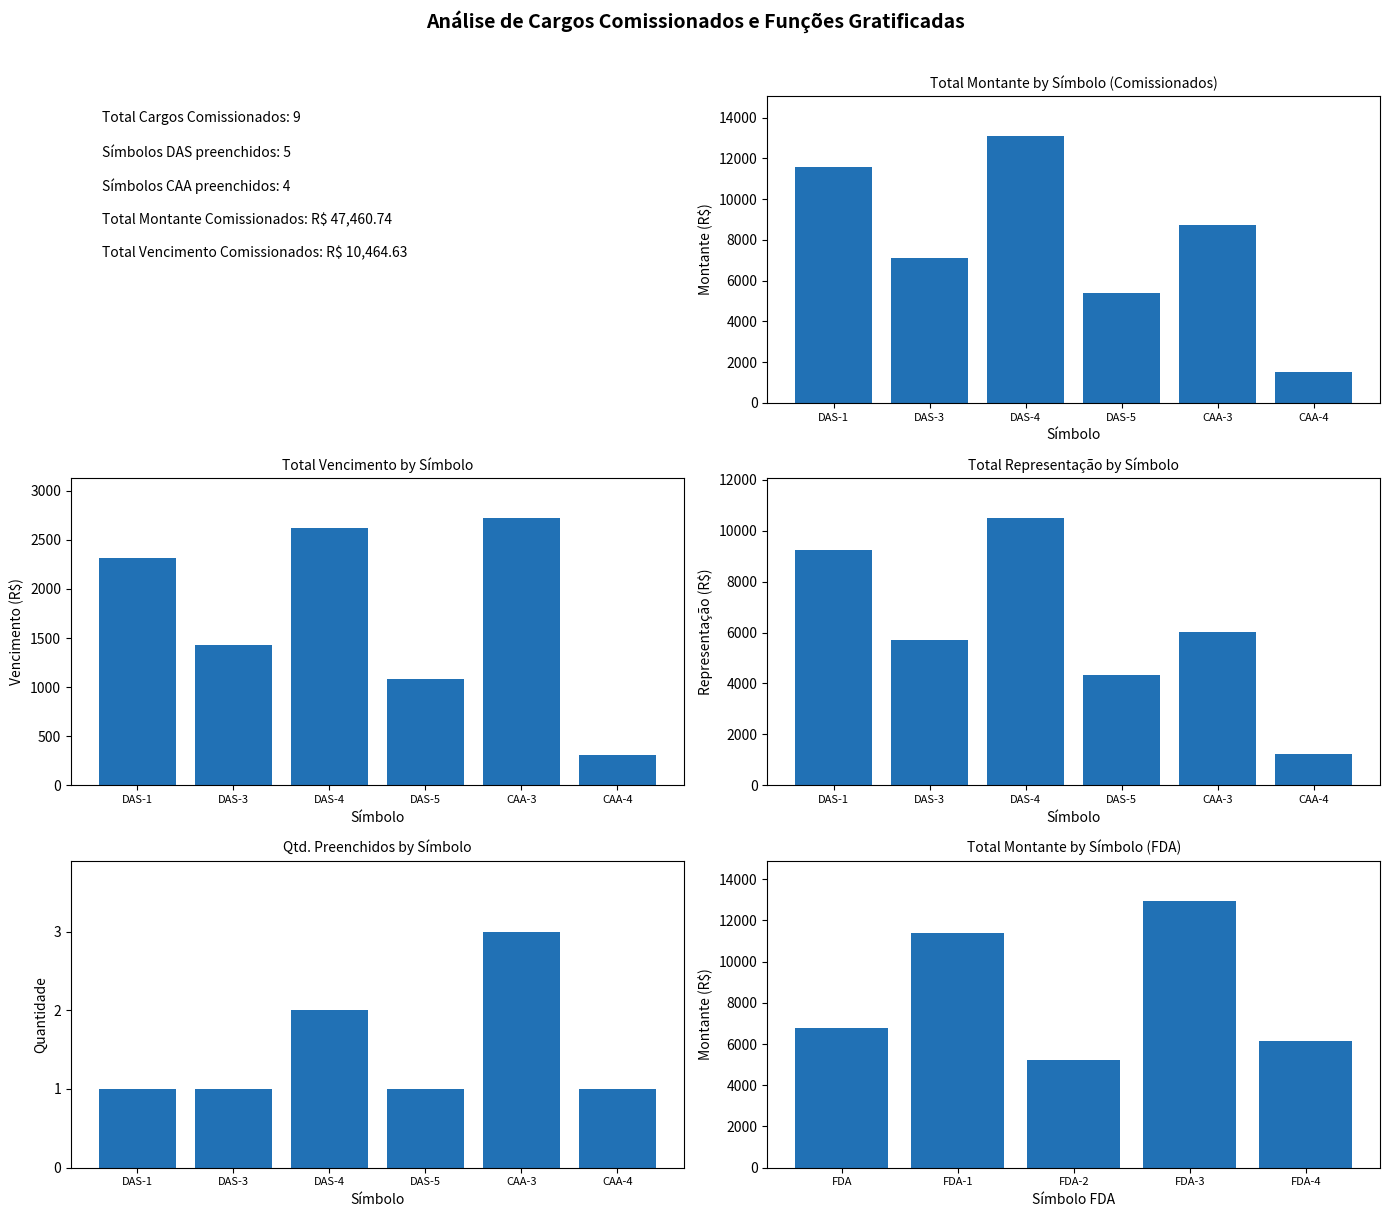

Is it true that the value at FDA-2 is 5241.1?

True